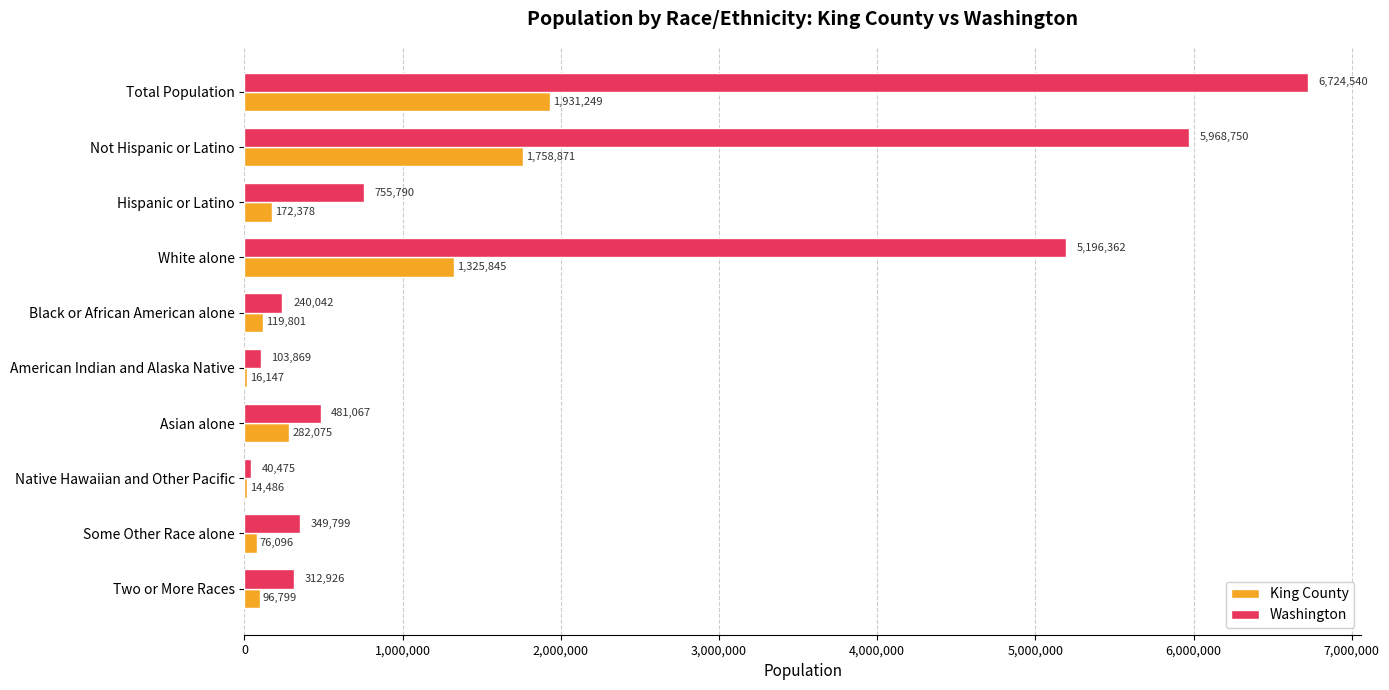

What is the average value of the King County series?

579375